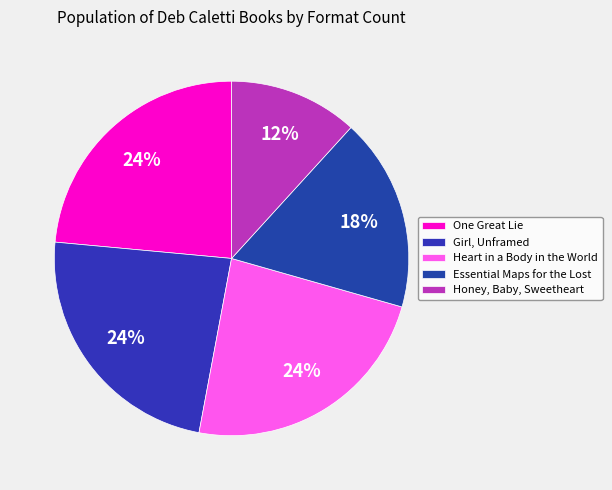

Is there a majority slice in this chart?

No